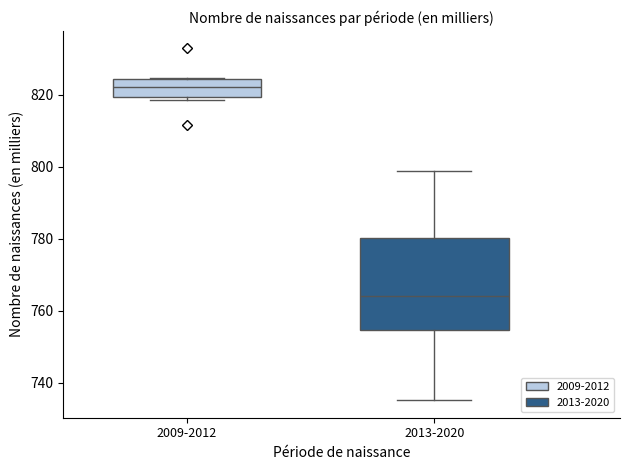

Where does the median line of the box for 2013-2020 sit on the y-axis? The values are not printed on the chart, so give them approximately, as read against the axis.

764